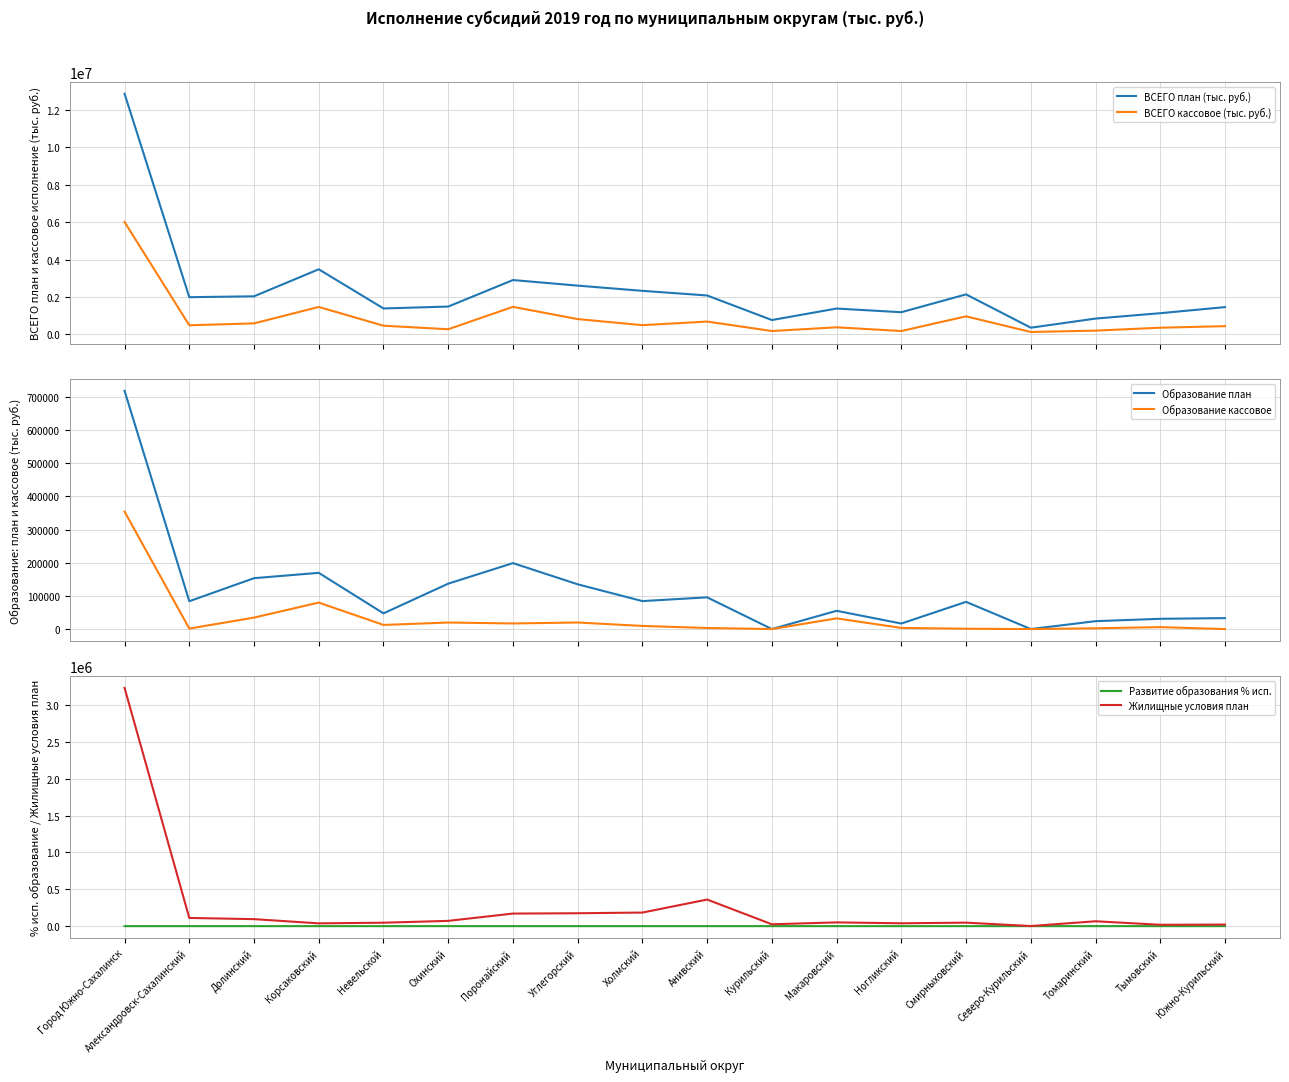

Which label corresponds to the smallest value in the chart?

Курильский